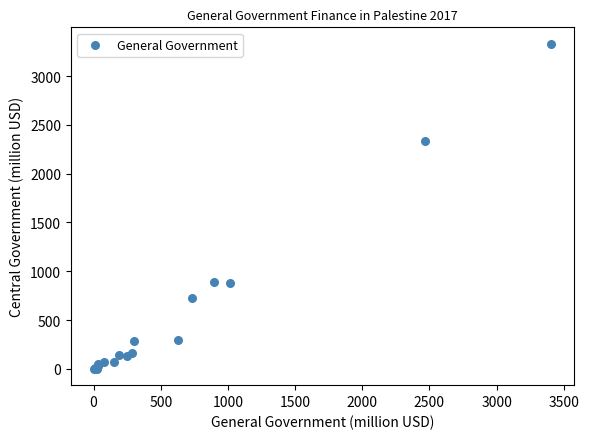

What Y value in the scatter plot is closest to 1666?

2333.5